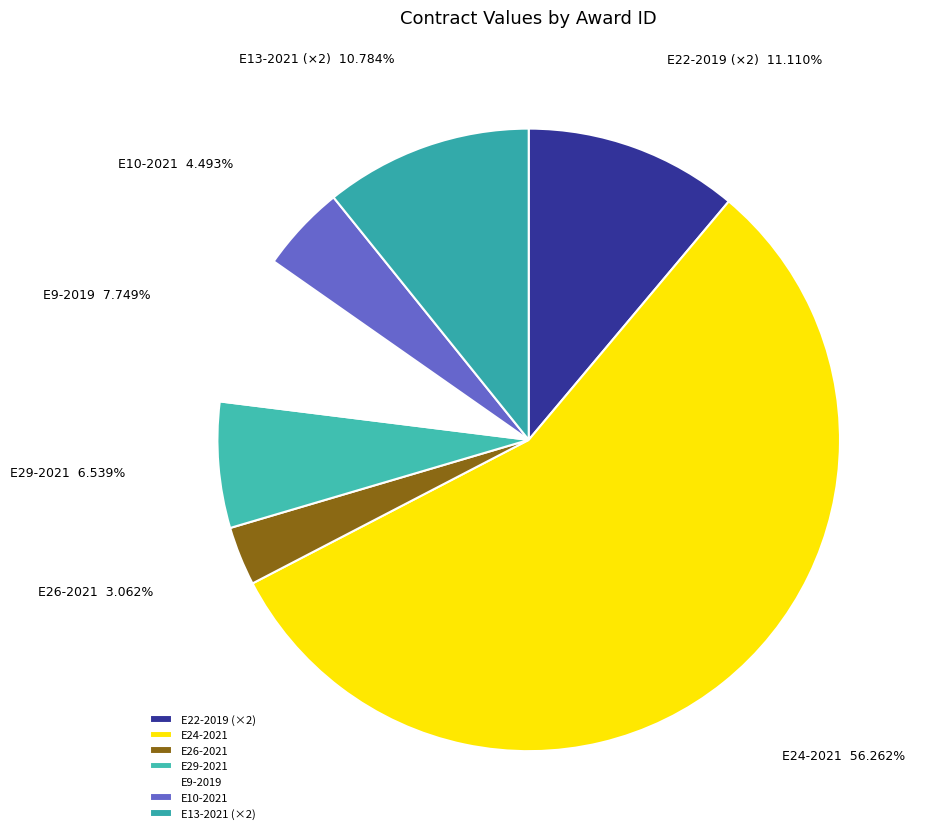

What is the smallest slice in the pie chart?

E26-2021